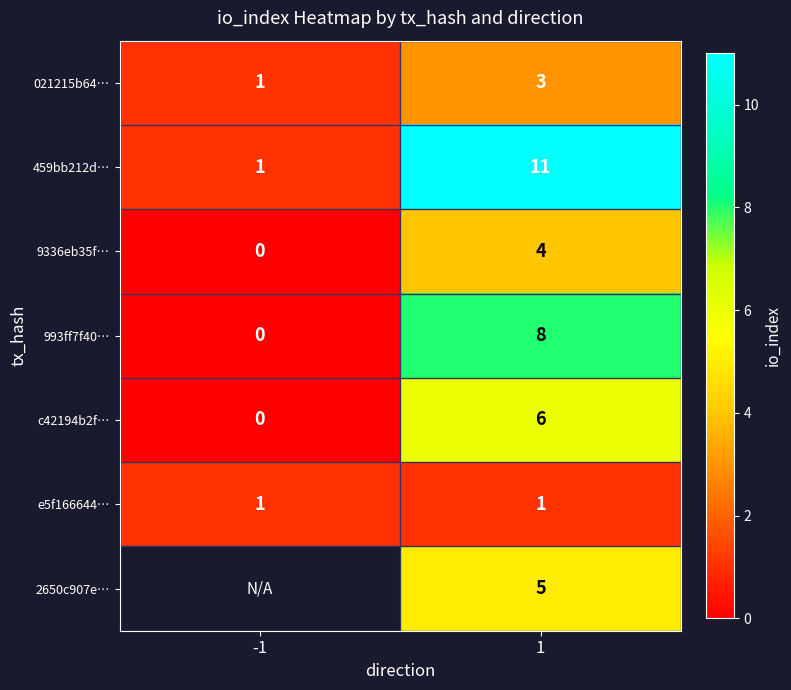

What is the highest value of the 021215b64… series?

3